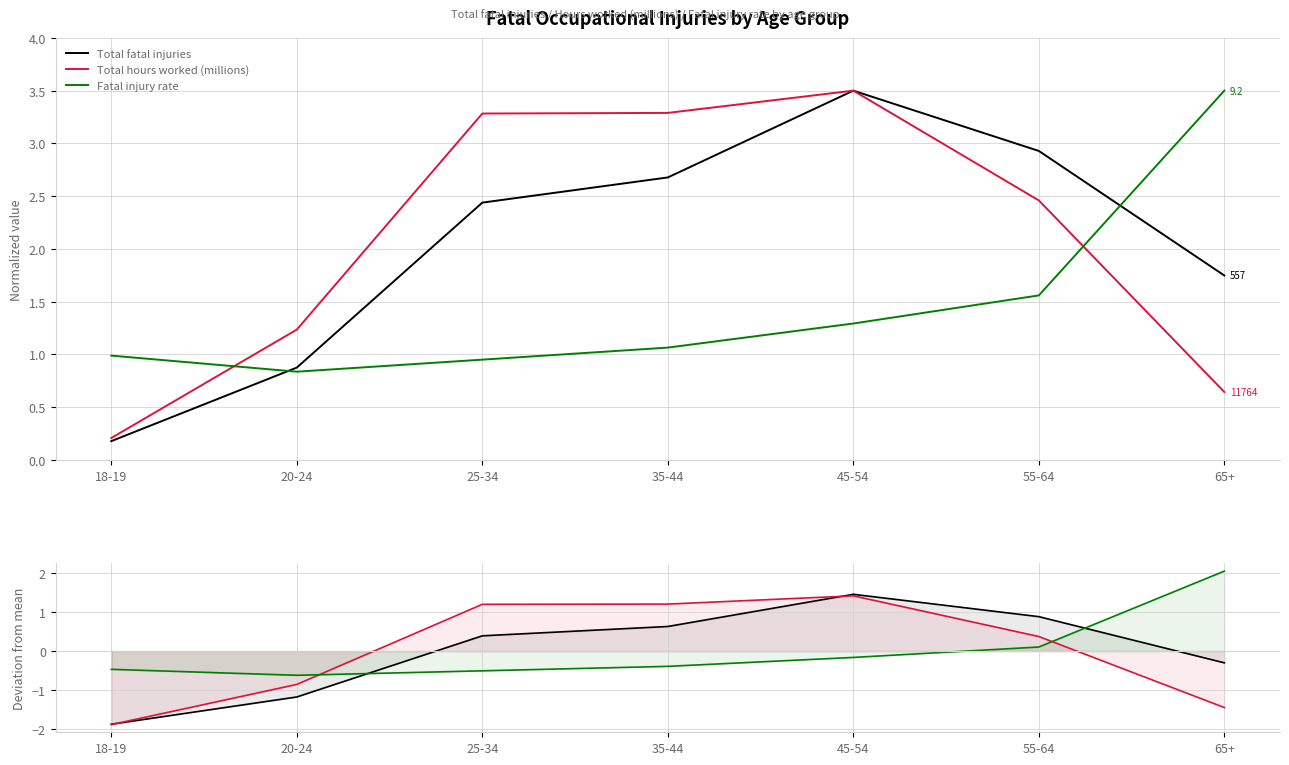

Which series changed the most between 18-19 and 20-24?

Total hours worked (millions)